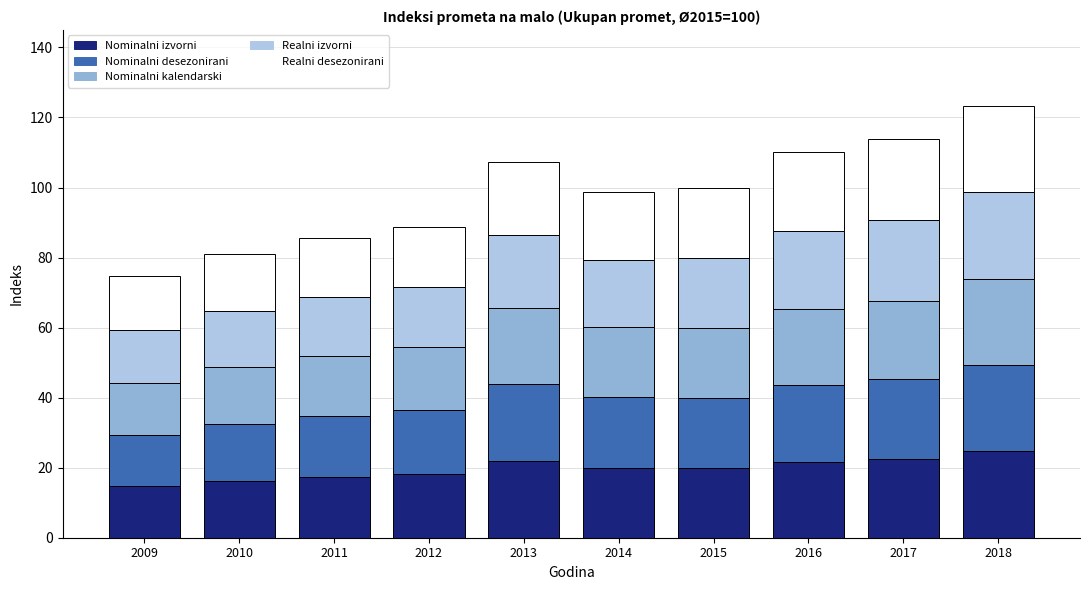

True or false: Nominalni izvorni has a value of 20.0 at 2014.

True